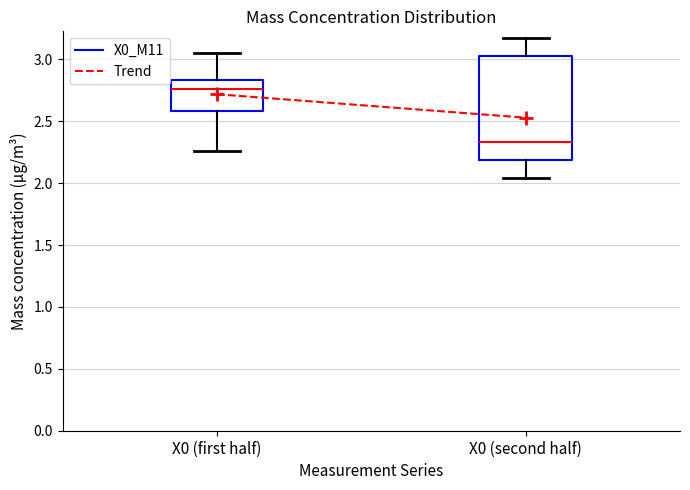

Comparing the boxes themselves (not the whiskers), which one is the tallest?

X0 (second half)